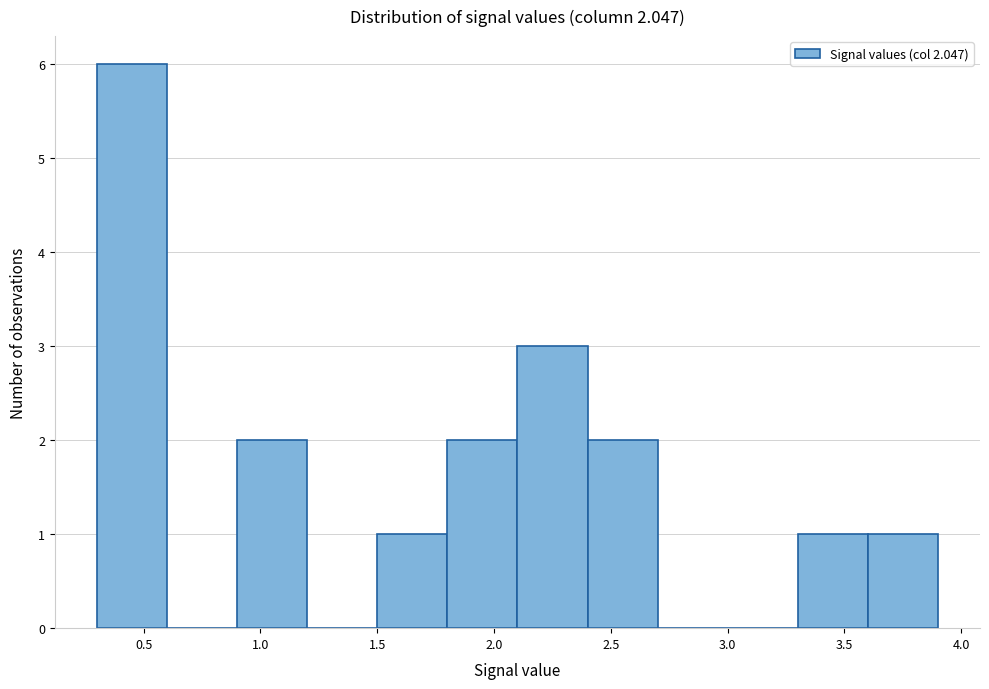

Reading left to right, list every bar in this chart as the range it spans on the x-axis followed by its height. The values are not printed on the chart, so give them approximately, as read against the axis.

0.3 to 0.6: 6
0.6 to 0.9: 0
0.9 to 1.2: 2
1.2 to 1.5: 0
1.5 to 1.8: 1
1.8 to 2.1: 2
2.1 to 2.4: 3
2.4 to 2.7: 2
2.7 to 3.0: 0
3.0 to 3.3: 0
3.3 to 3.6: 1
3.6 to 3.9: 1